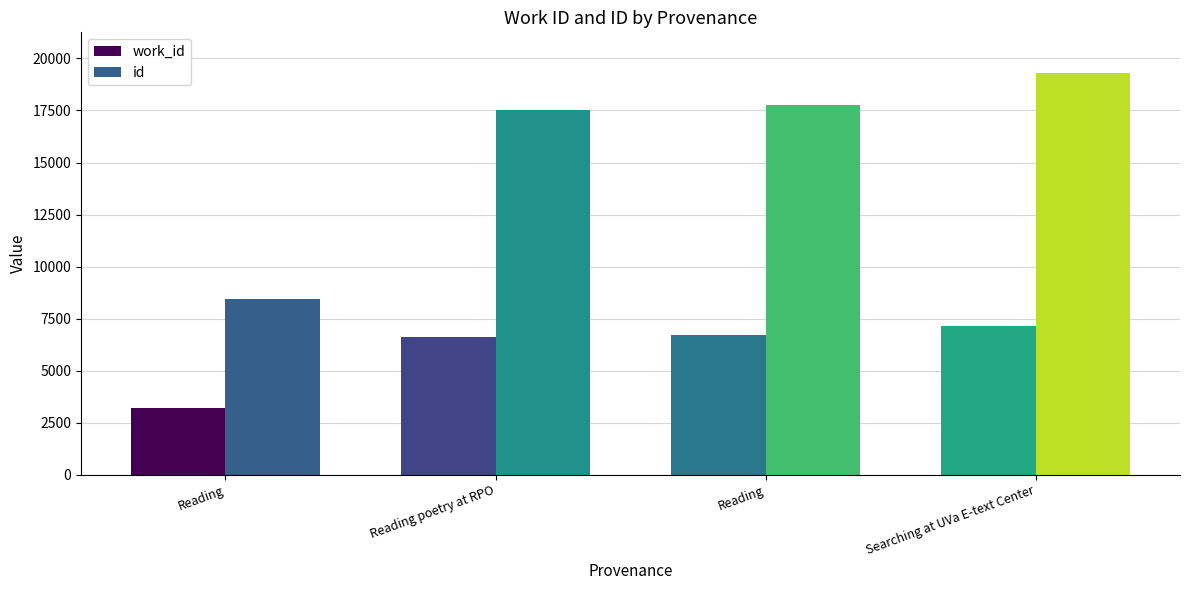

Reading left to right, what are all the values shown in this chart?

work_id: 3202	6610	6692	7126
id: 8427	17524	17765	19322